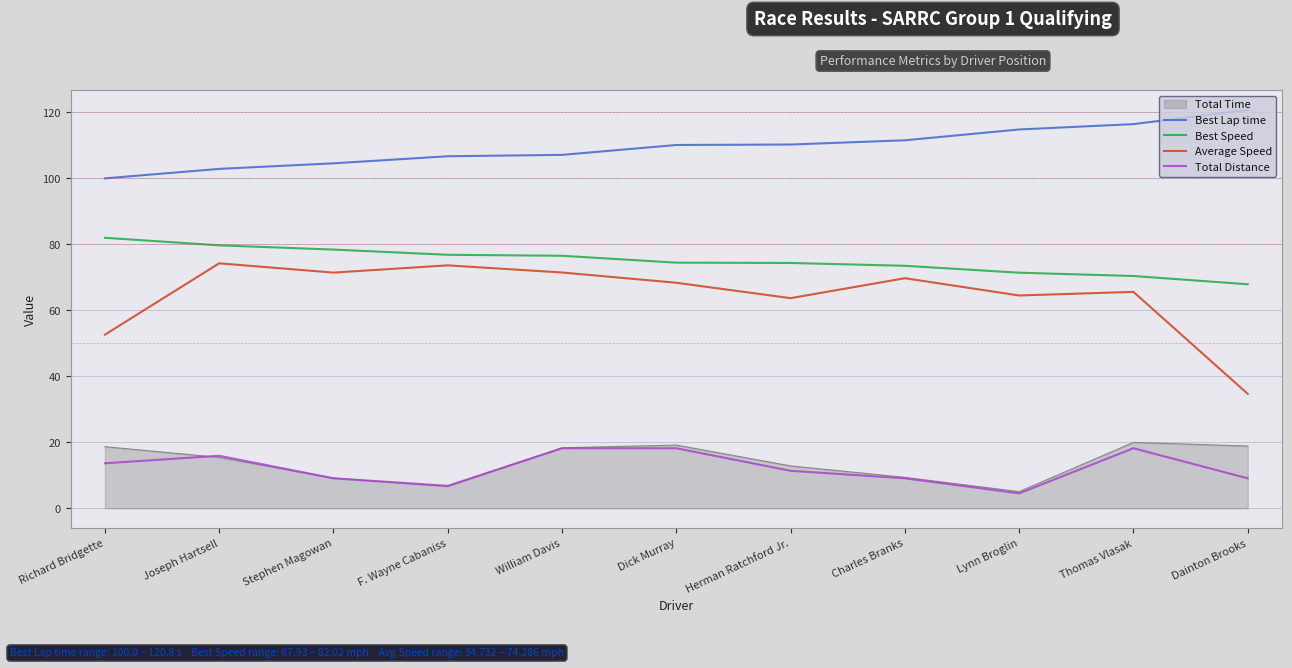

True or false: Total Distance and Best Lap time cross at least once.

False